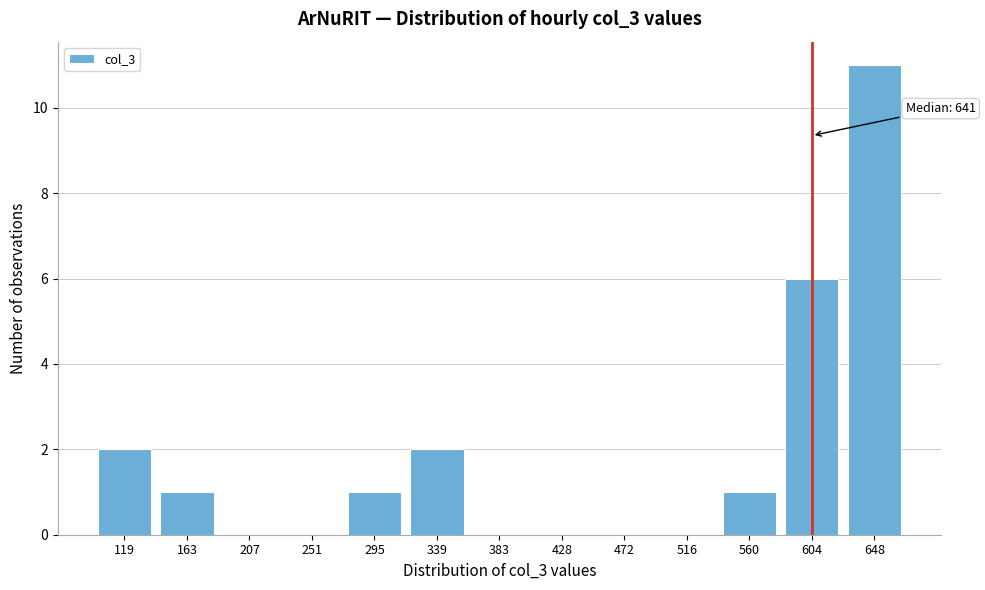

Reading left to right, what are all the values shown in this chart?

119=2	163=1	207=0	251=0	295=1	339=2	383=0	428=0	472=0	516=0	560=1	604=6	648=11